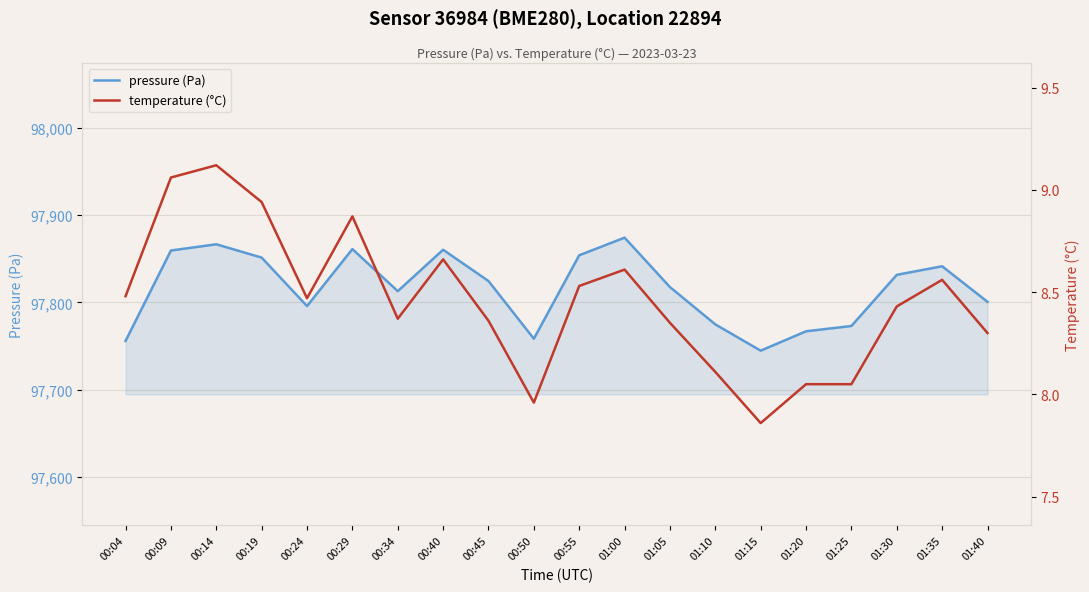

True or false: pressure (Pa) has a value of 132147.1 at 01:40.

False